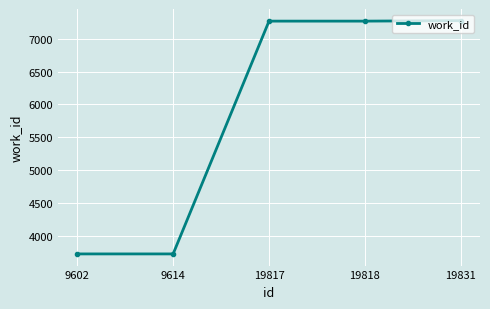

True or false: the data has more than 2 interior local peaks.

False